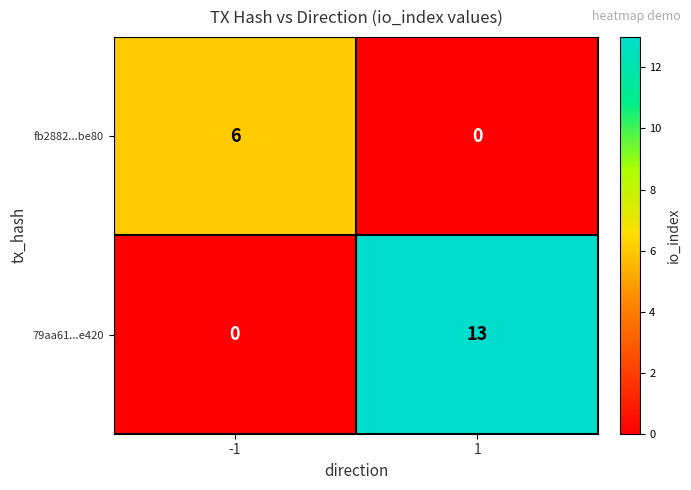

How many data points in 79aa61...e420 are less than 13?

1